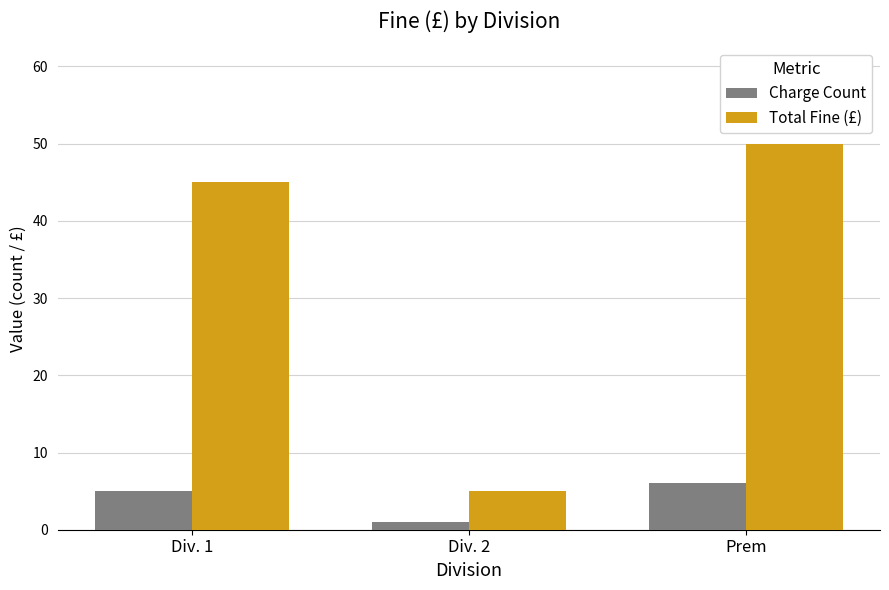

What is the approximate value of Charge Count at Prem?

6